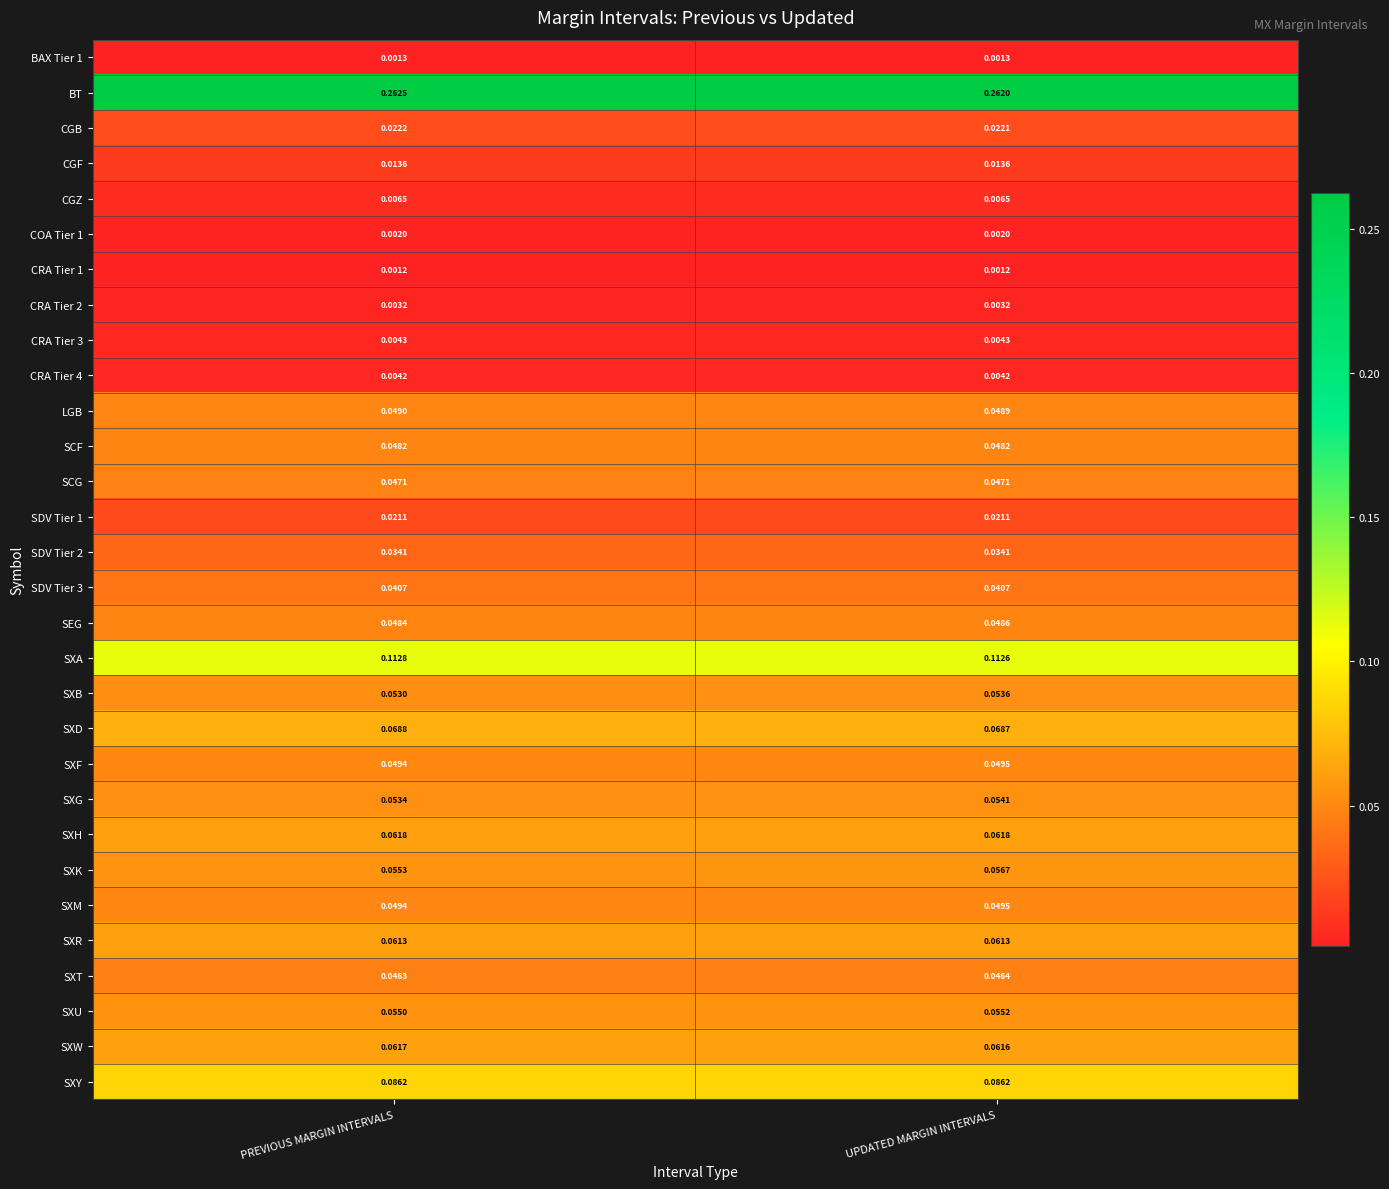

Which series has the largest total across all categories?

BT